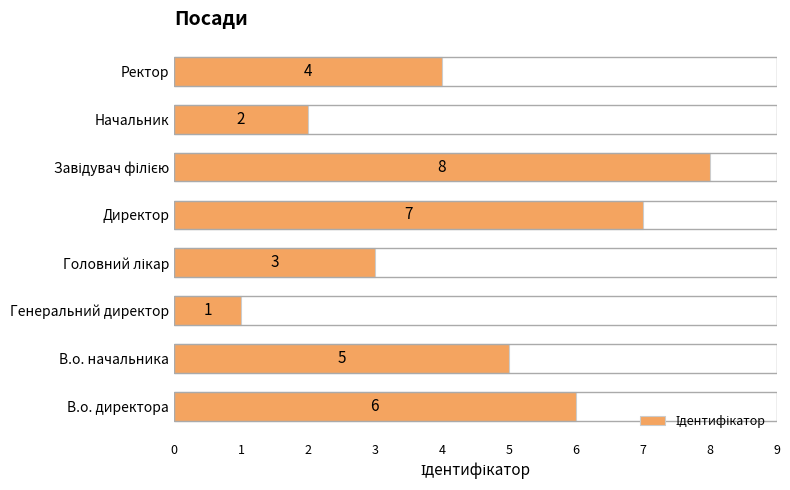

Reading bottom to top, transcribe all the data shown in this chart.

6	5	1	3	7	8	2	4